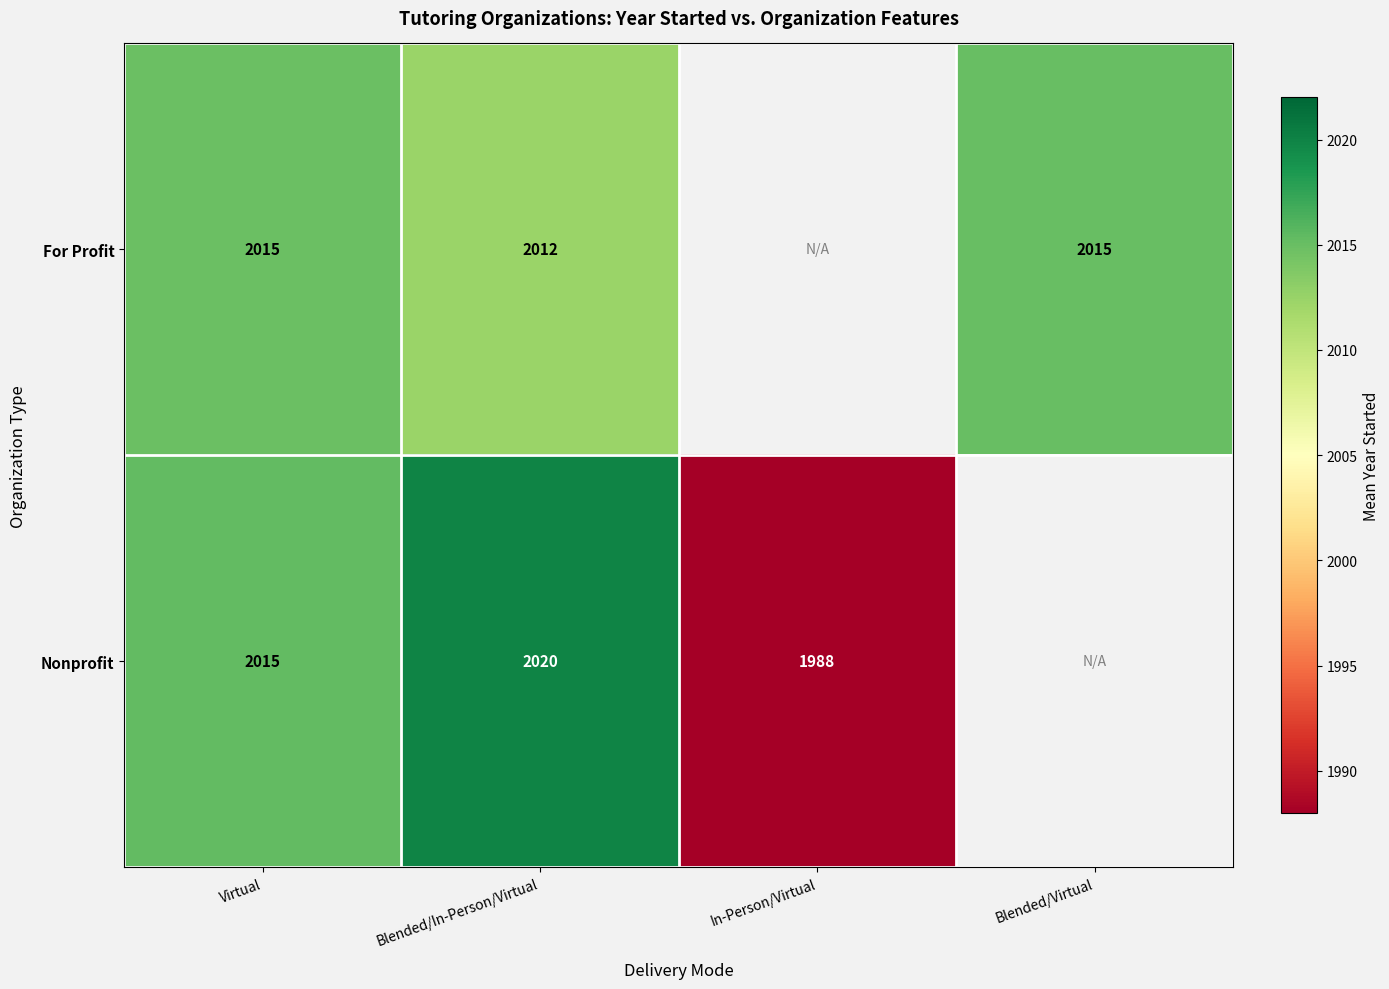

What is the minimum value for For Profit?

2012.4